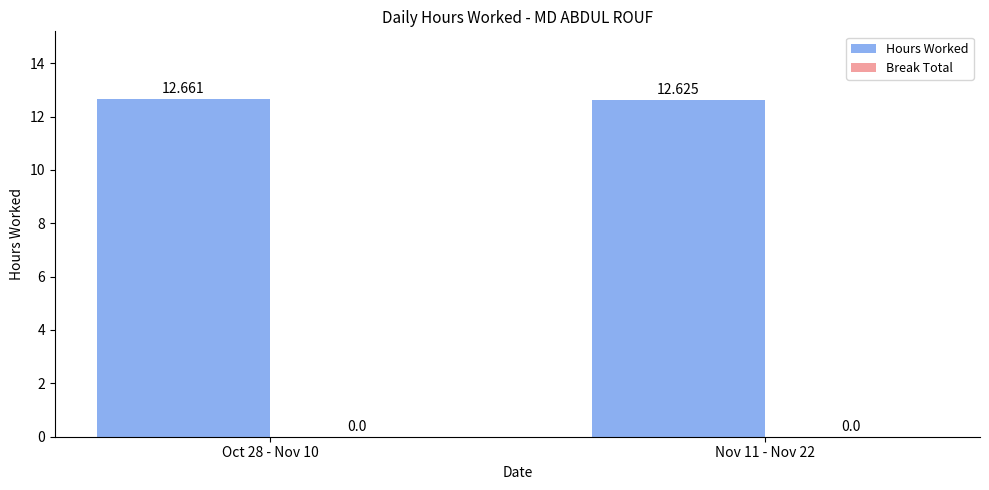

Reading left to right, what are all the values shown in this chart?

Hours Worked: Oct 28 - Nov 10=12.7	Nov 11 - Nov 22=12.6
Break Total: Oct 28 - Nov 10=0.0	Nov 11 - Nov 22=0.0